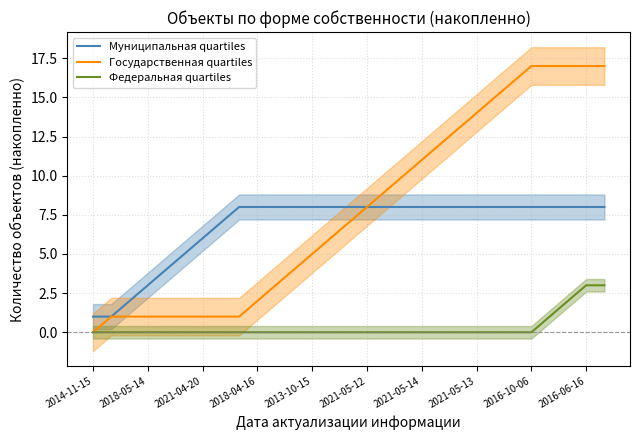

What is the average value of the Муниципальная quartiles series?

7